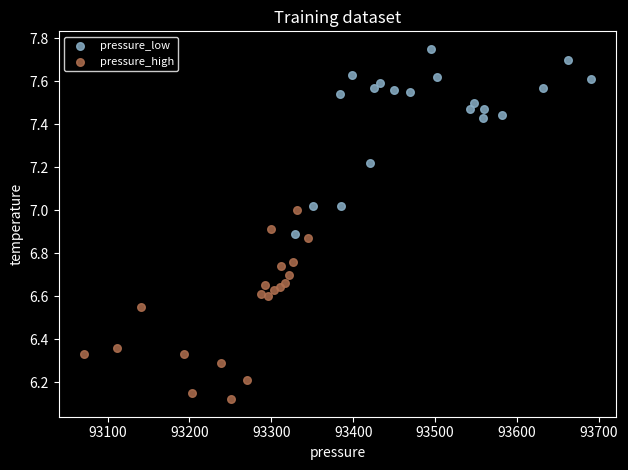

Which series reaches the minimum Y coordinate?

pressure_high